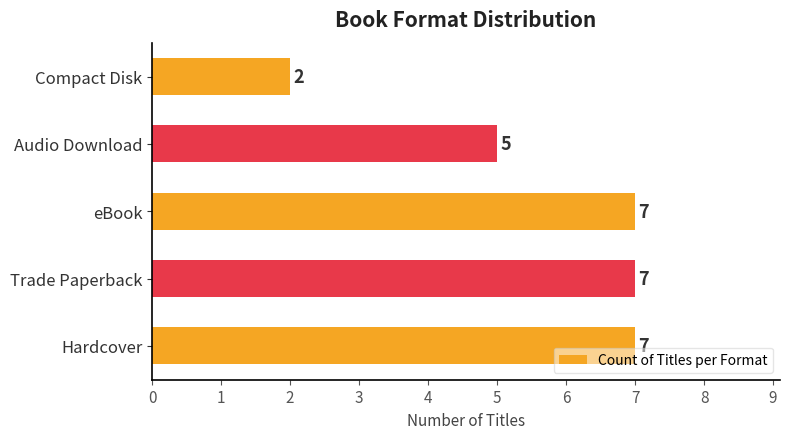

Reading bottom to top, extract all data points from this chart.

7	7	7	5	2